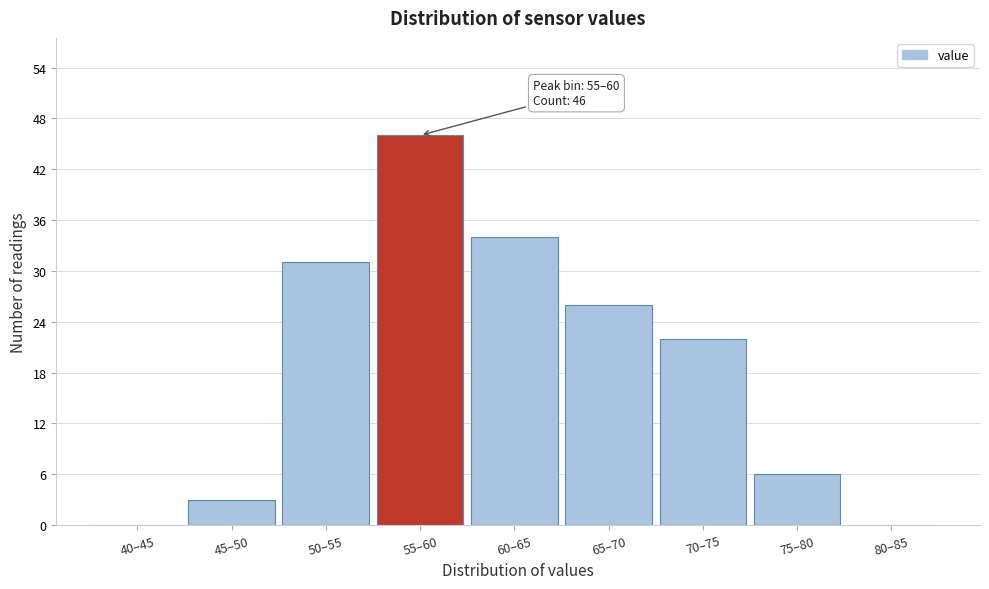

Reading left to right, list all the values displayed in this chart.

40–45=0	45–50=3	50–55=31	55–60=46	60–65=34	65–70=26	70–75=22	75–80=6	80–85=0